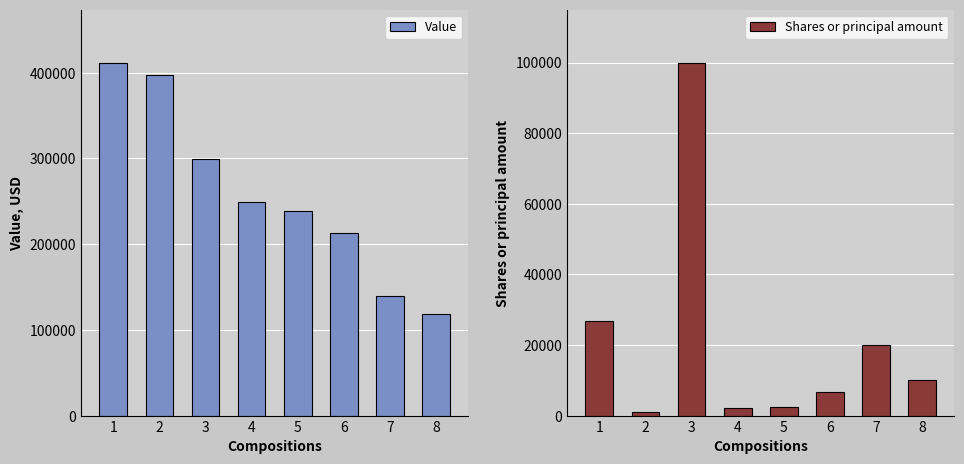

What is the difference between the Value values at 1 and 5?

173000